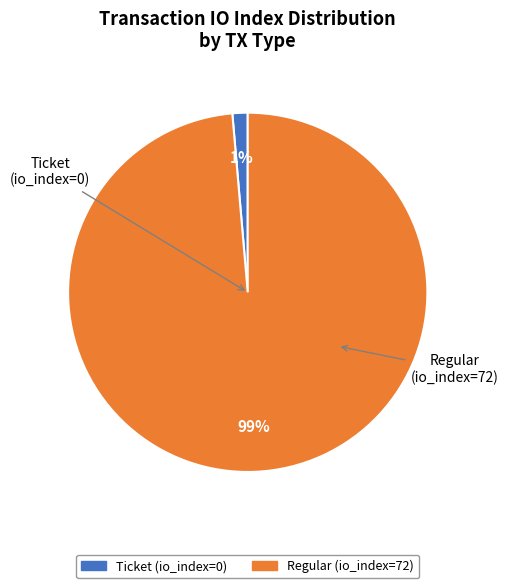

The Ticket (io_index=0) slice represents 1% of the pie. True or false?

True